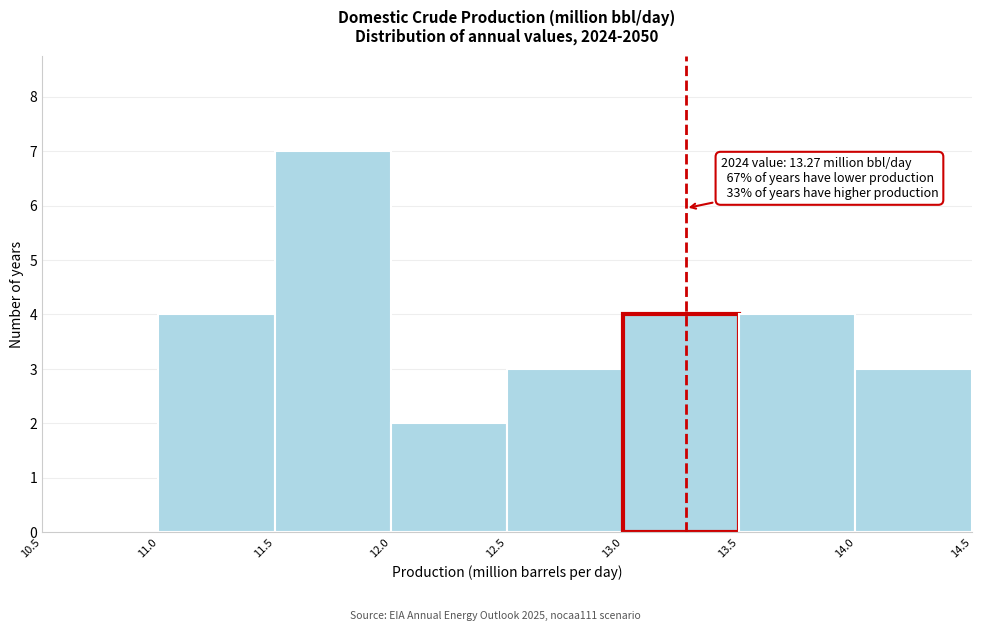

Which range on the x-axis has the tallest bar?

11.5 to 12.0